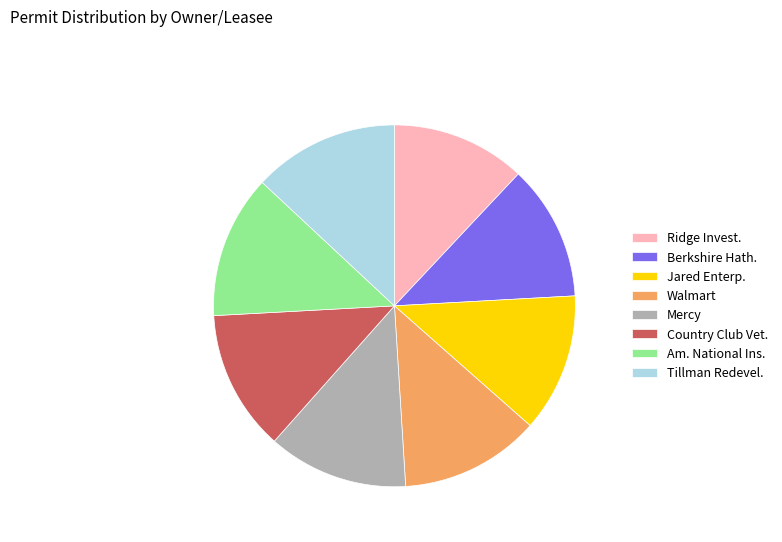

How many slices are in this pie chart?

8